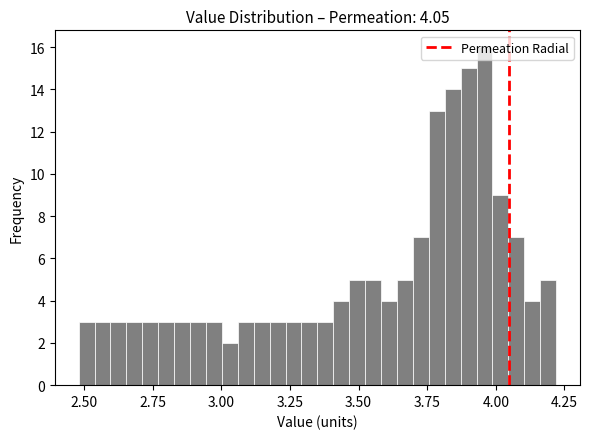

Read against the x-axis, roughly where is the centre of the tallest bar?

3.95